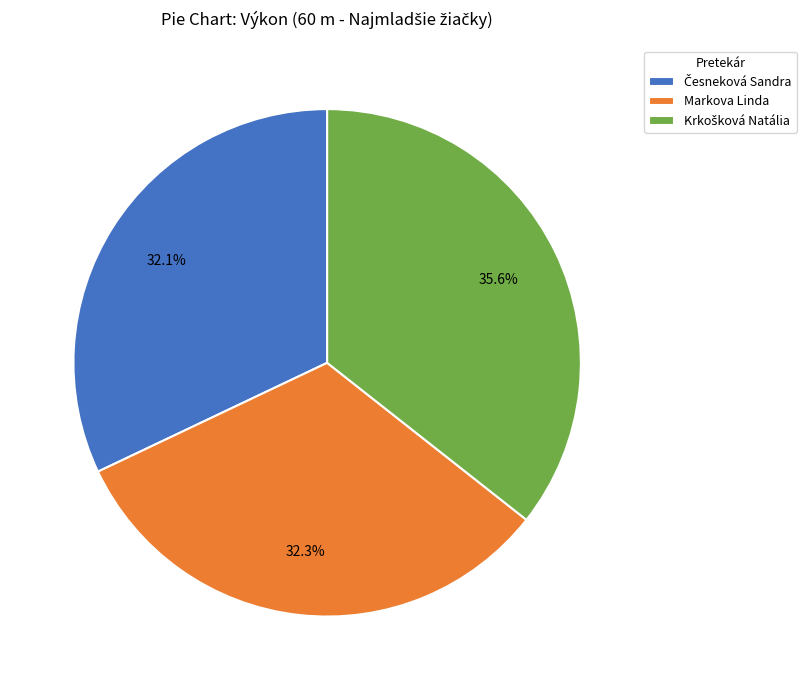

What portion of the pie excludes Markova Linda?

67.7%